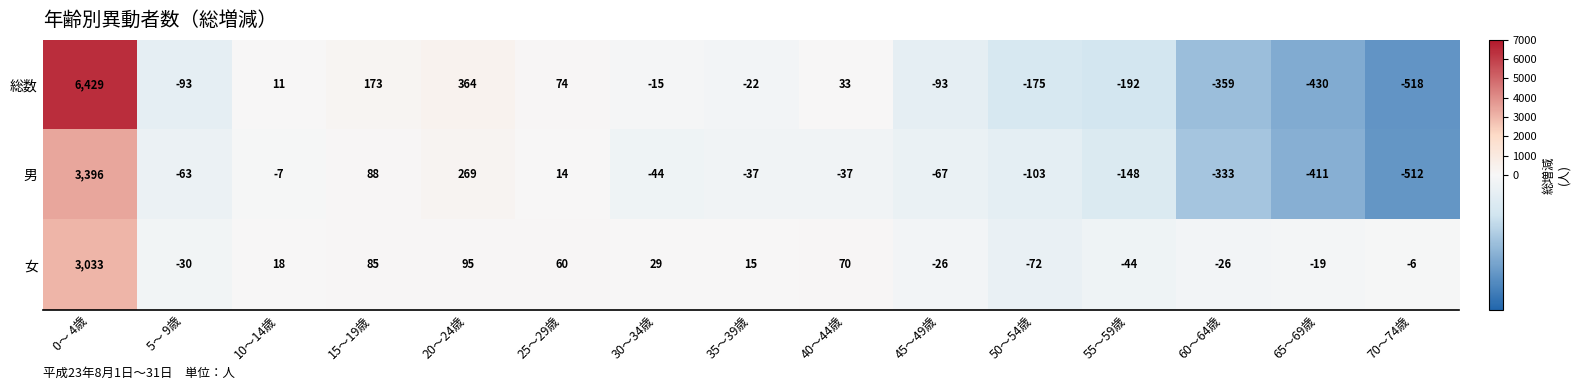

What is the sum of the 女 values at 35～39歳 and 20～24歳?

110